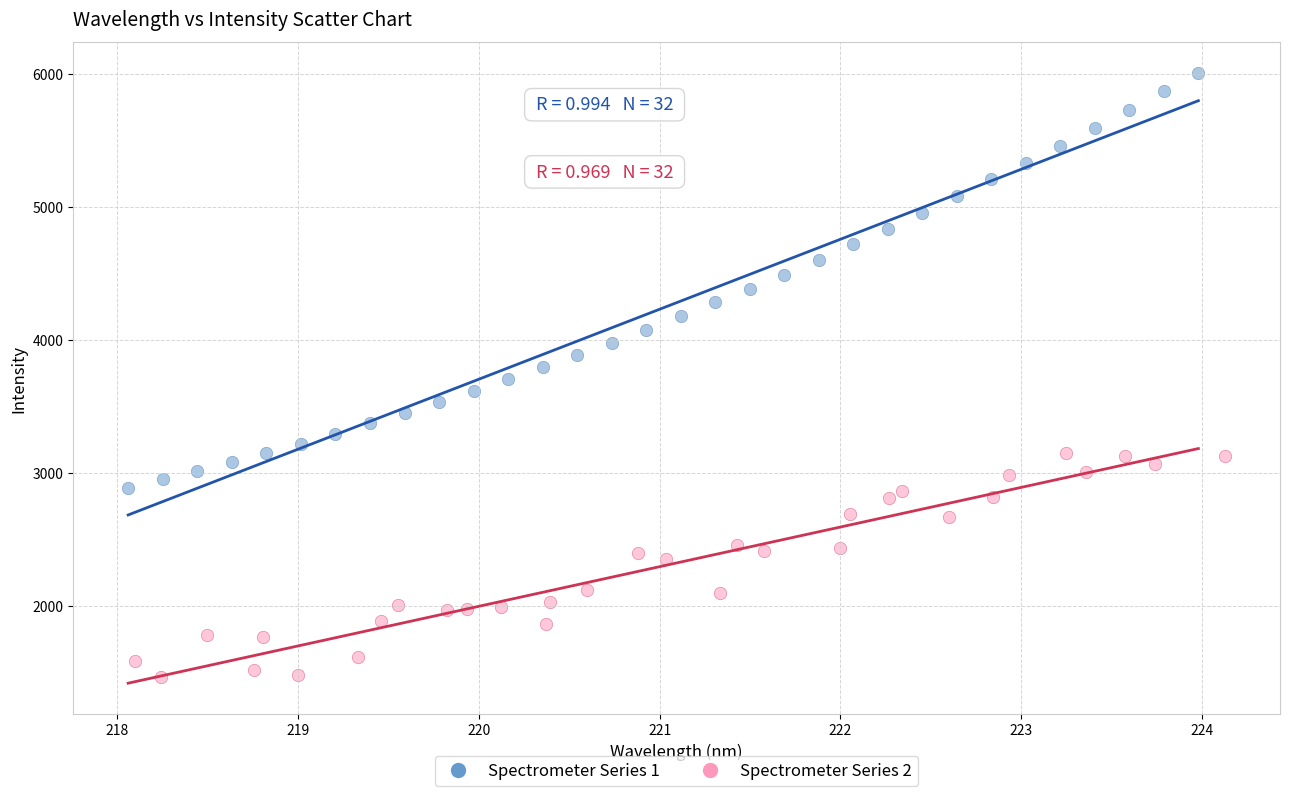

Which series reaches the maximum Y coordinate?

Spectrometer Series 1